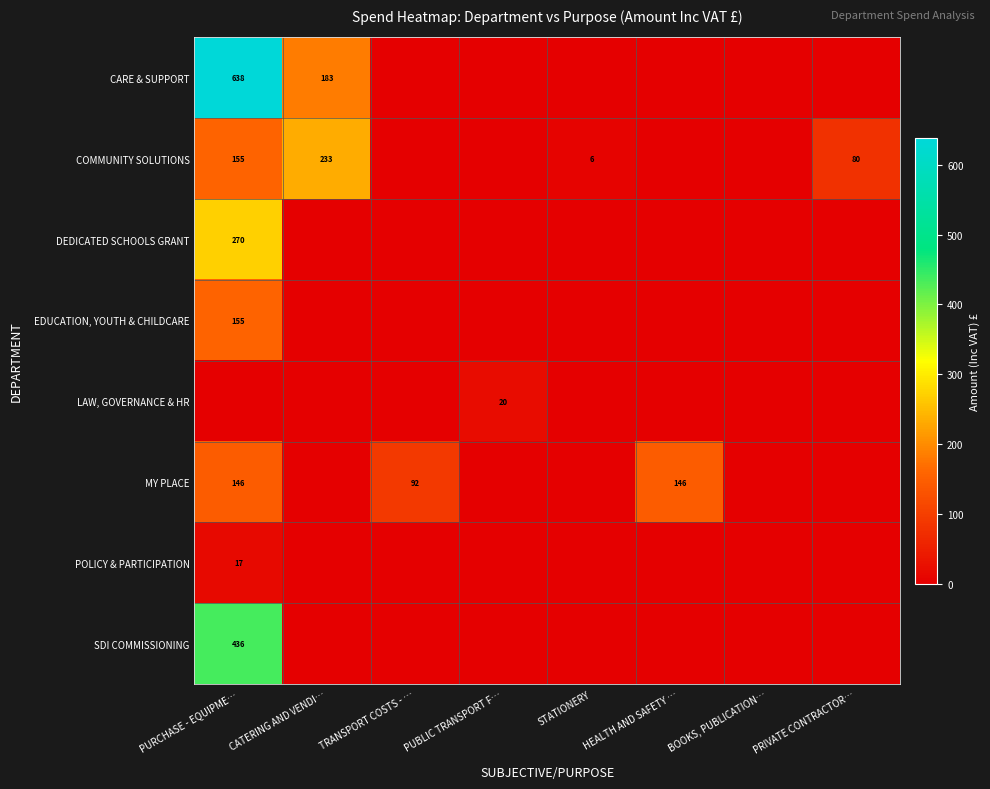

The value of POLICY & PARTICIPATION at PURCHASE - EQUIPME… is 17. True or false?

True